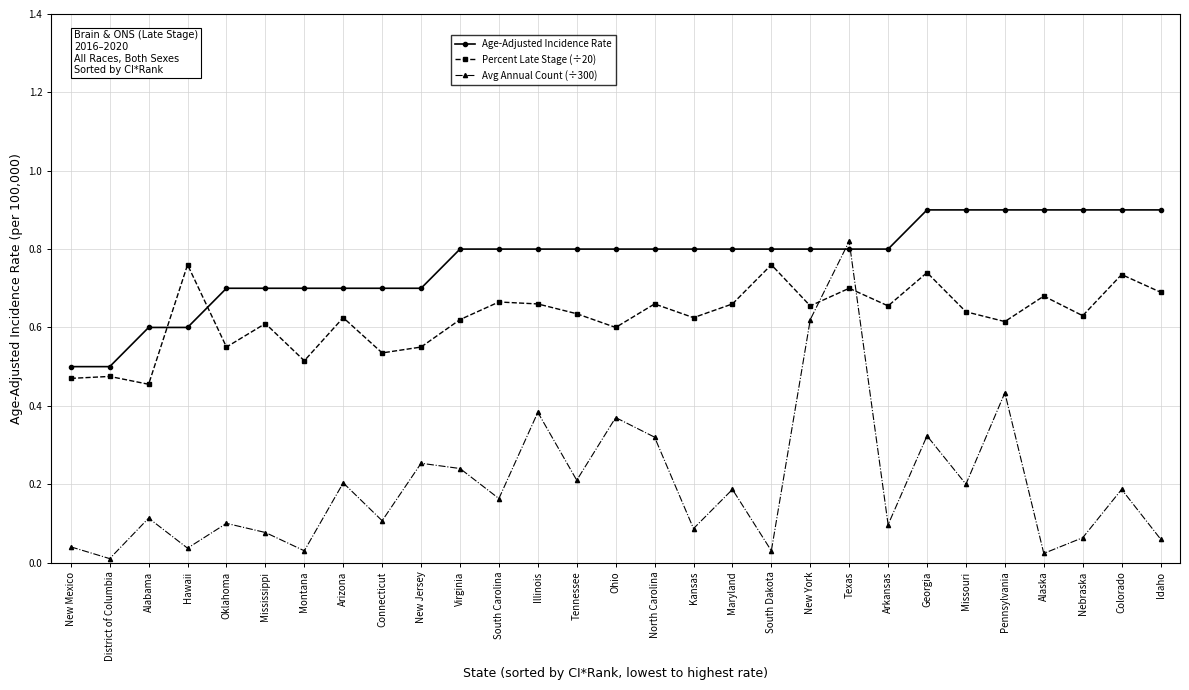

What is the sum of all Avg Annual Count (÷300) values?

5.8